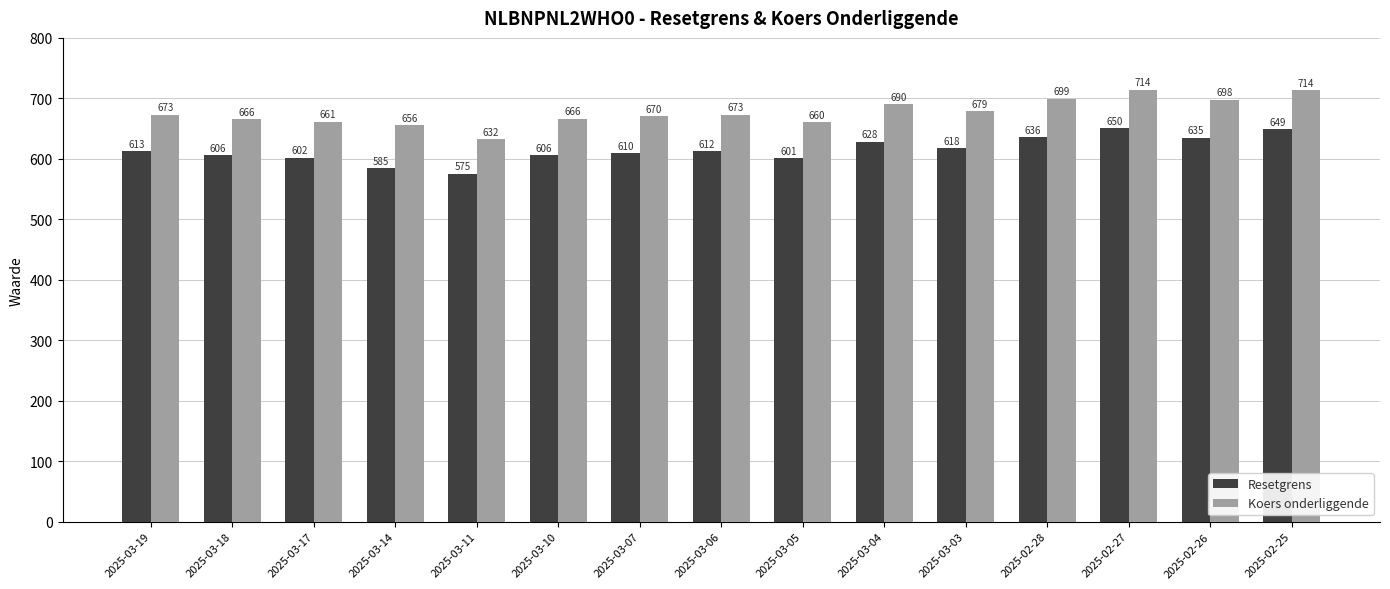

What is the label of the 1st bar from the right?

2025-02-25